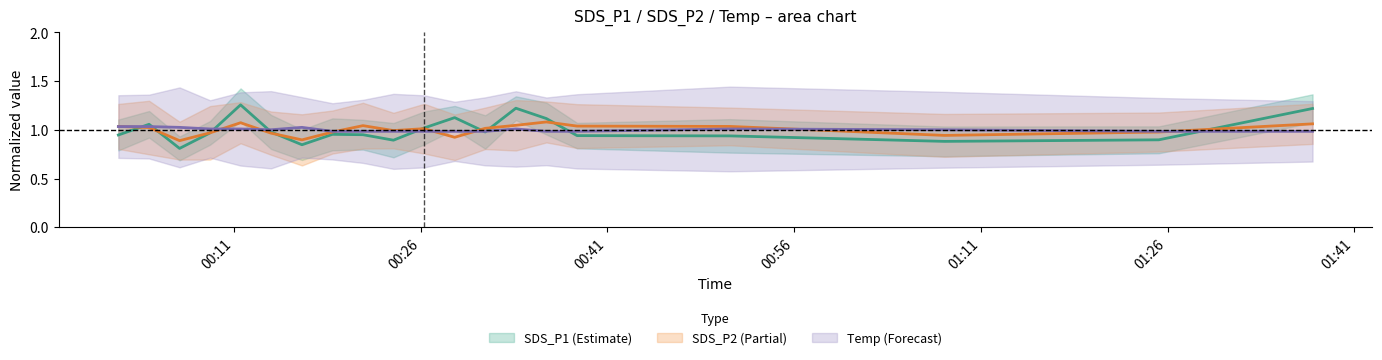

True or false: SDS_P1 has more than 2 interior local peaks.

True